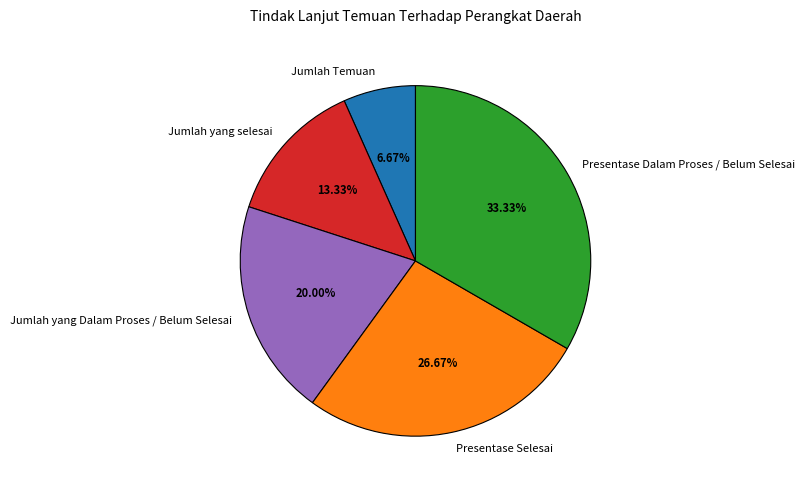

To the nearest percent, what percentage of the pie is Presentase Selesai?

27%